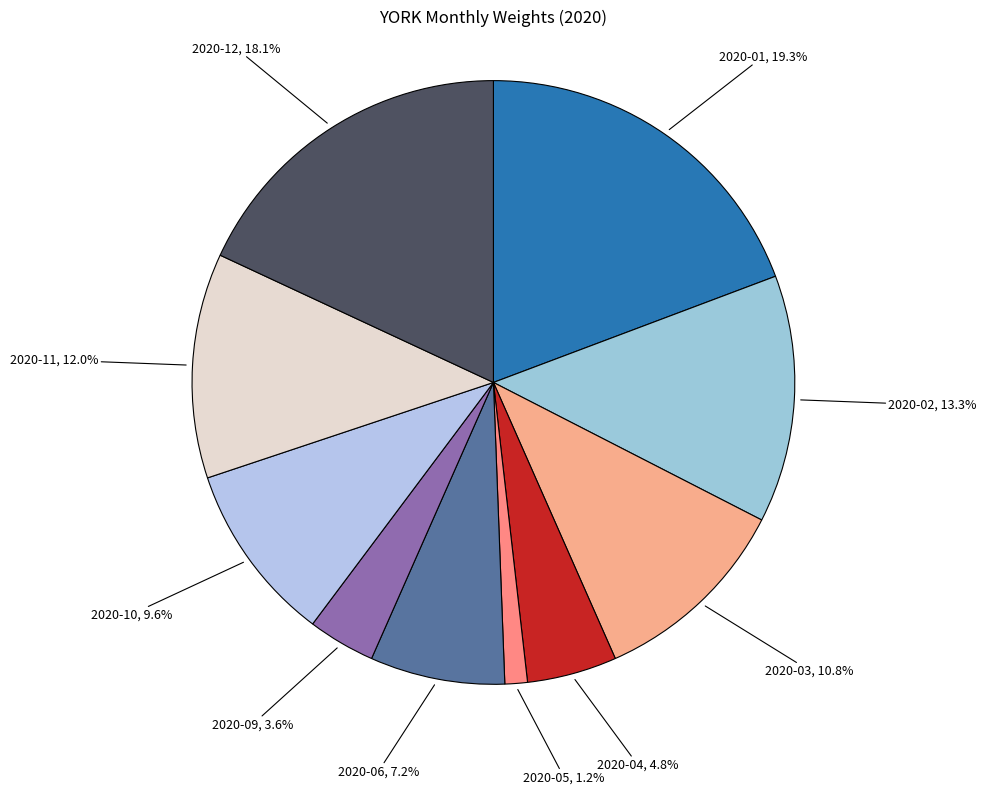

Is the sum of 2020-12 and 2020-10 greater than half?

No